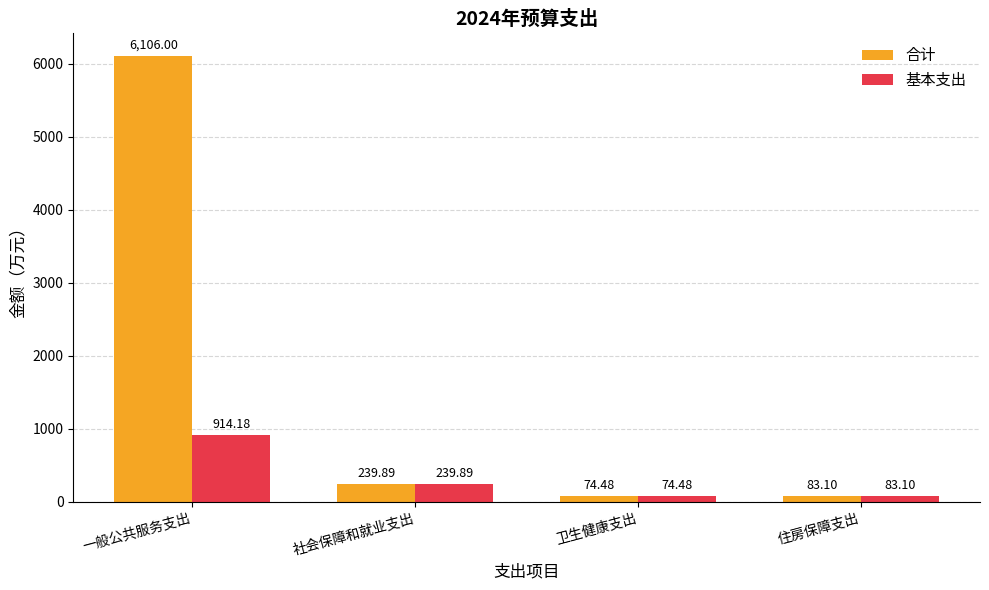

What is the label of the 4th bar from the left?

住房保障支出